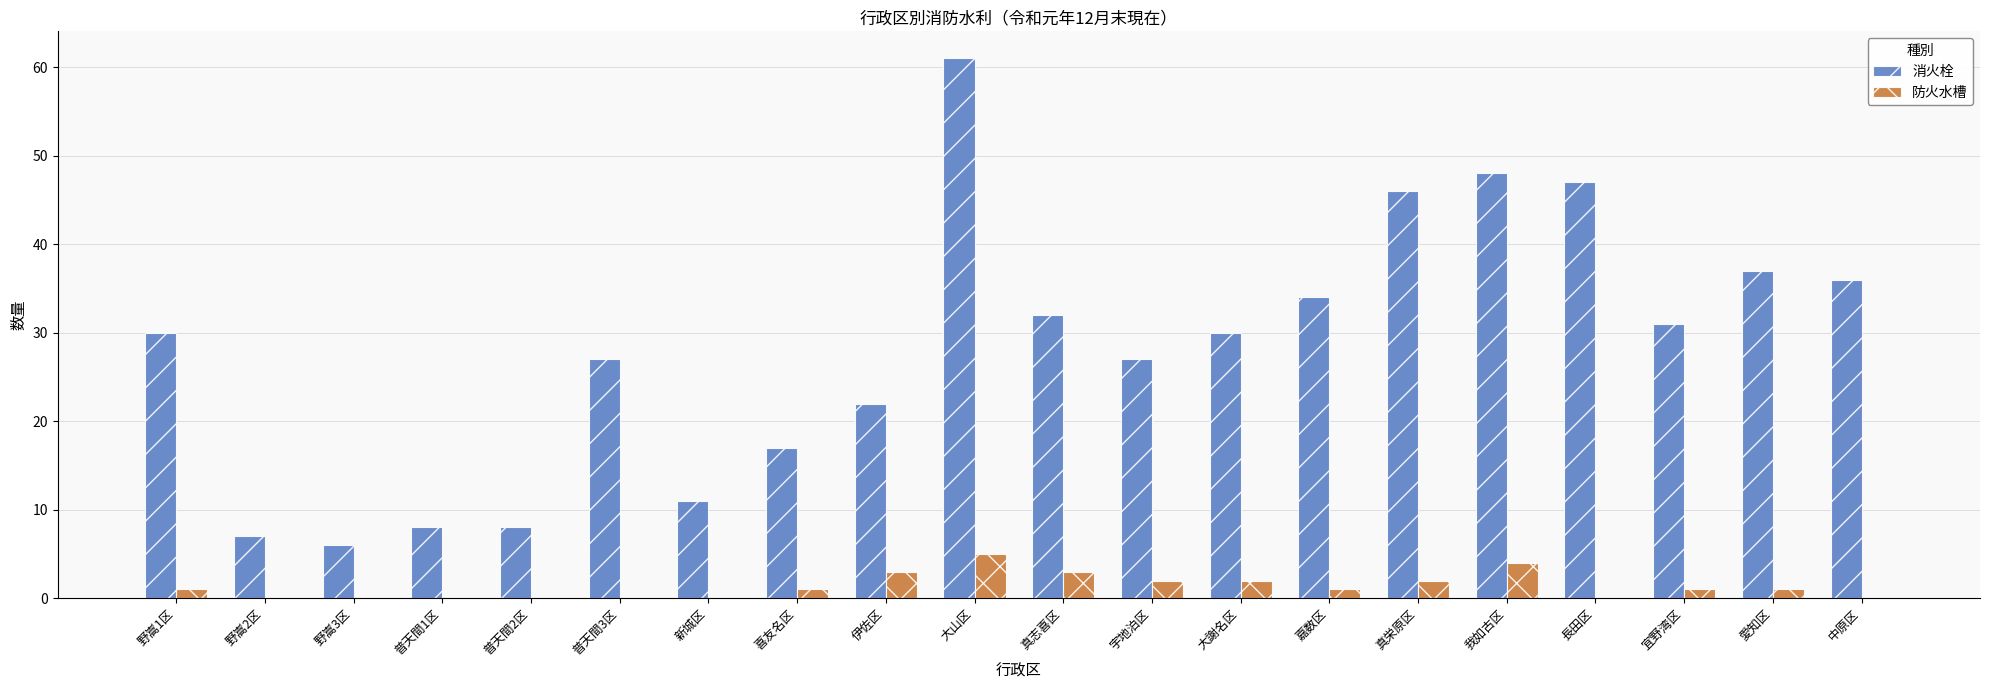

What is the sum of all 消火栓 values?

565